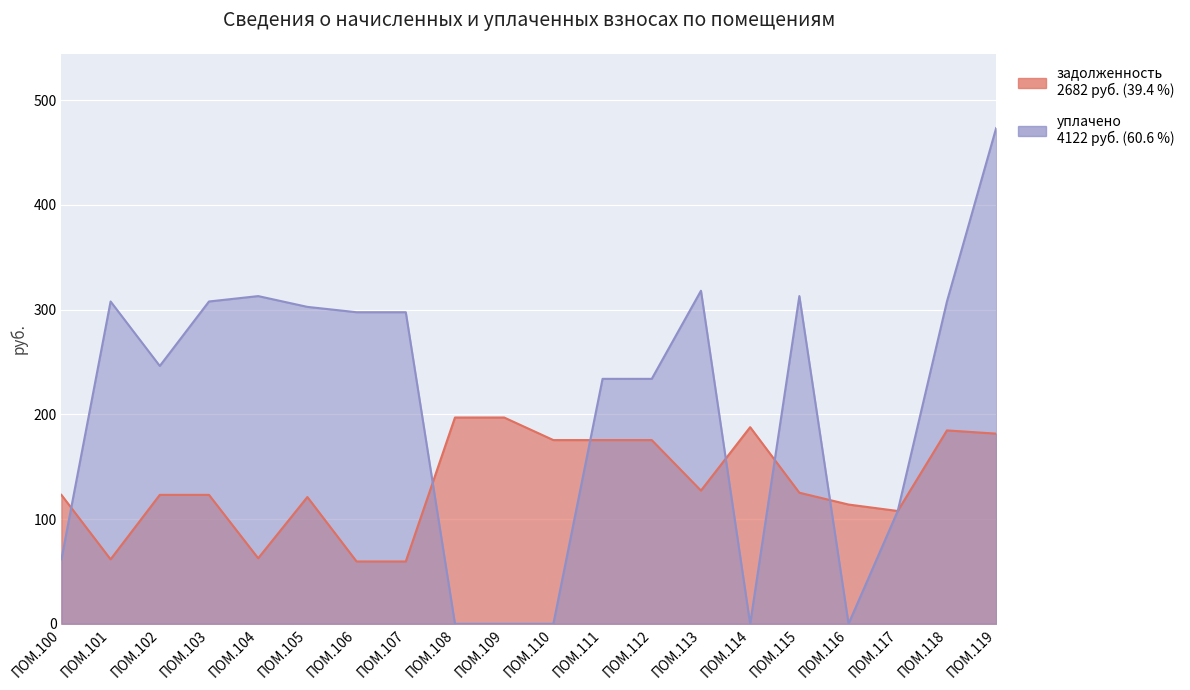

How many data points in уплачено are above 297?

10